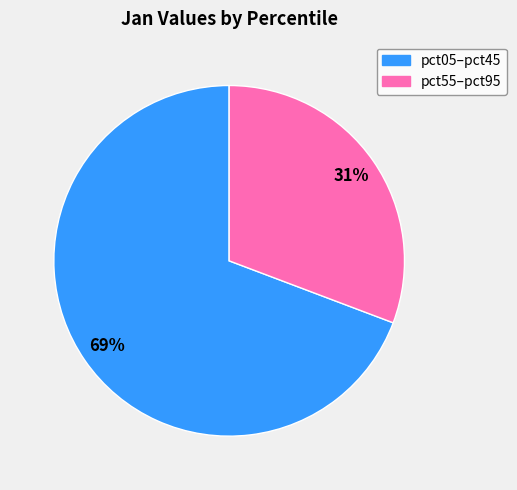

To the nearest percent, what is the average slice percentage?

50%